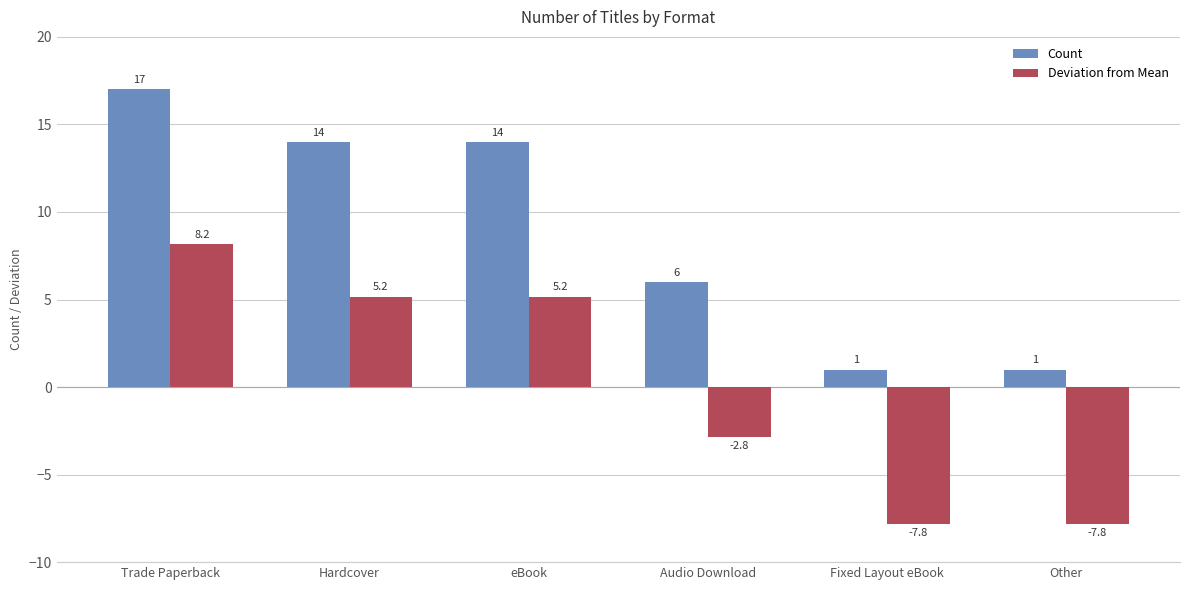

At eBook, list the series in order from largest to smallest.

Count, Deviation from Mean